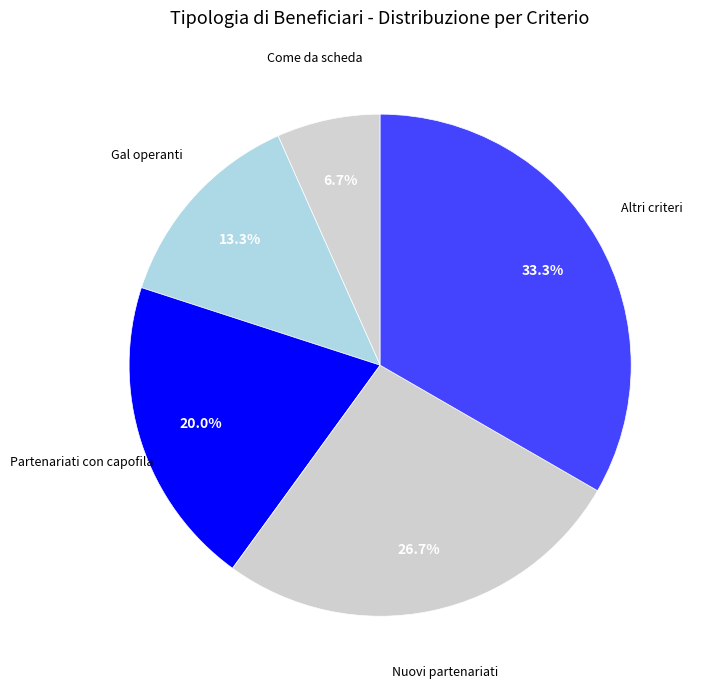

Which slice is the largest?

Eventuali altri criteri e specifiche